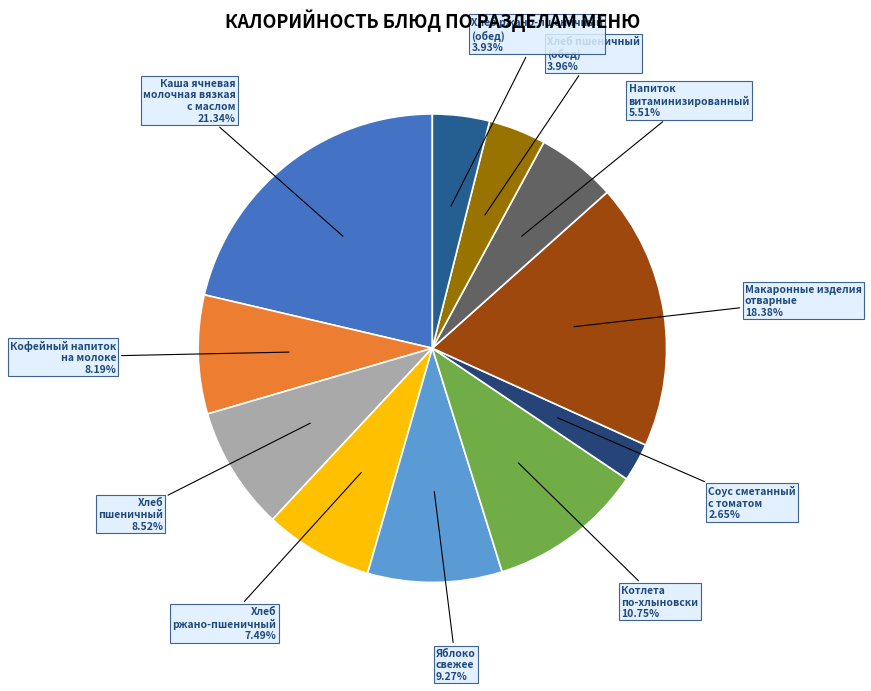

Which category has the smallest portion of the pie?

Соус сметанный
с томатом